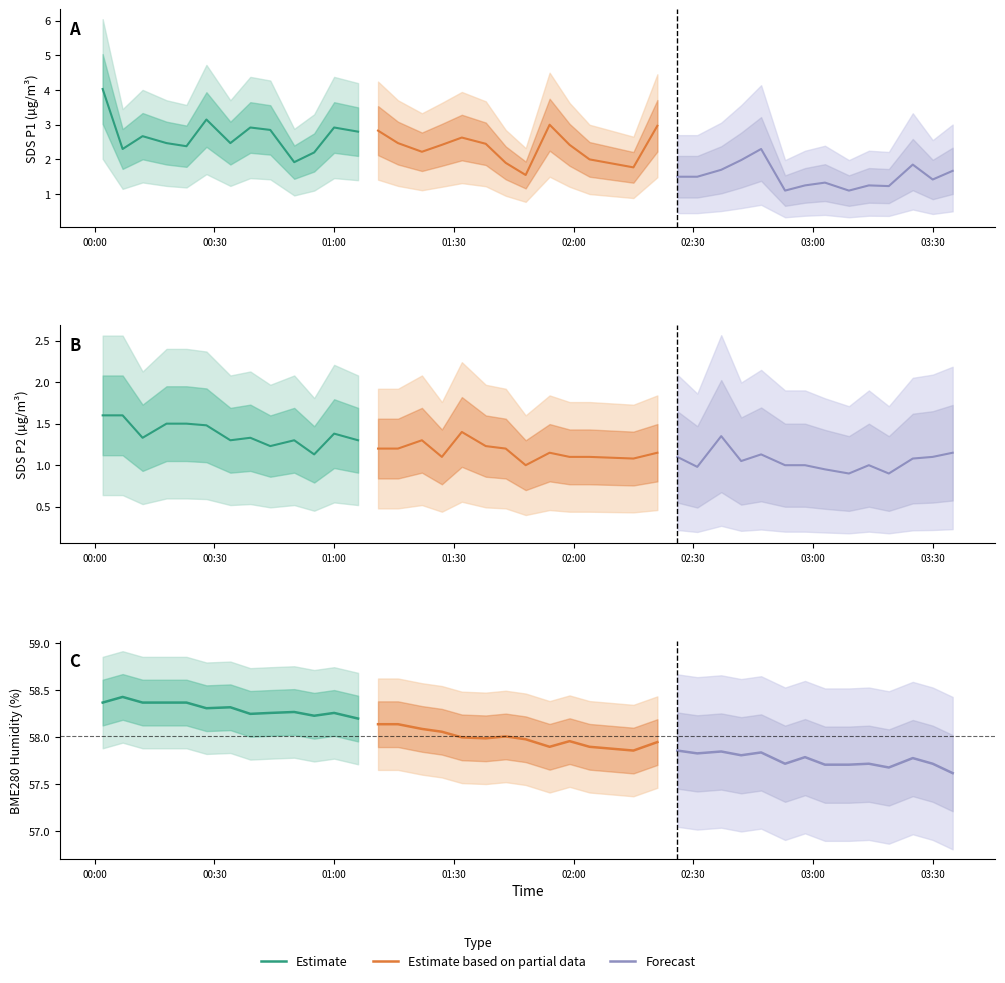

How many data points does each series have?

40